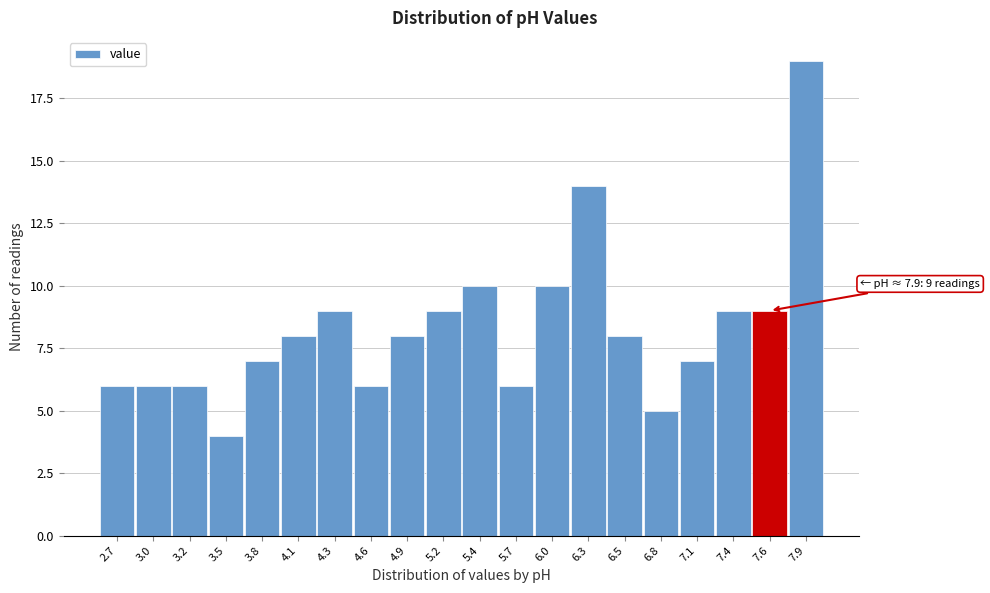

Reading right to left, list all the values displayed in this chart.

7.9=19	7.6=9	7.4=9	7.1=7	6.8=5	6.5=8	6.3=14	6.0=10	5.7=6	5.4=10	5.2=9	4.9=8	4.6=6	4.3=9	4.1=8	3.8=7	3.5=4	3.2=6	3.0=6	2.7=6